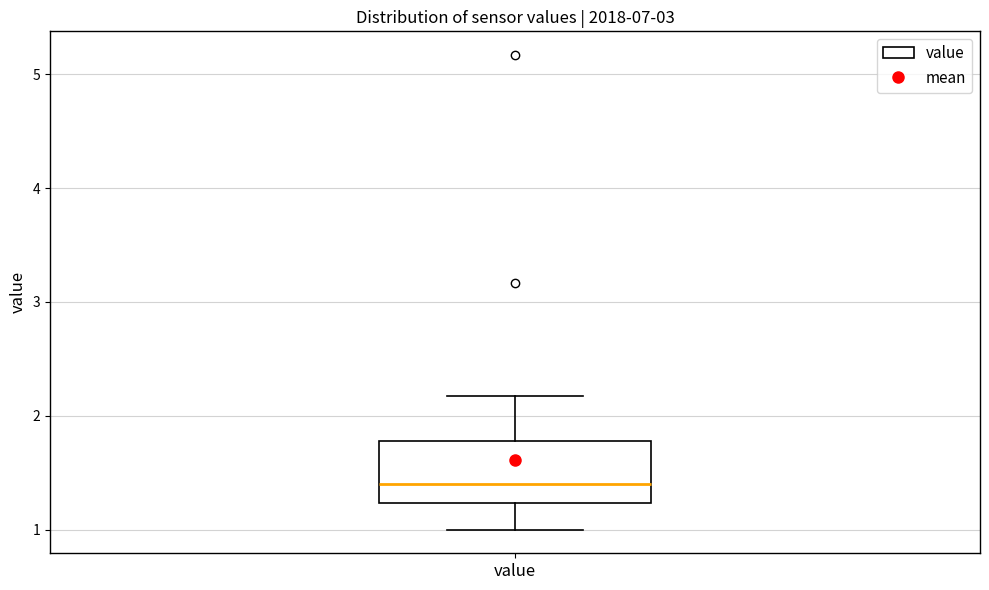

Where is the upper edge of the box for value on the y-axis? The values are not printed on the chart, so give them approximately, as read against the axis.

1.8